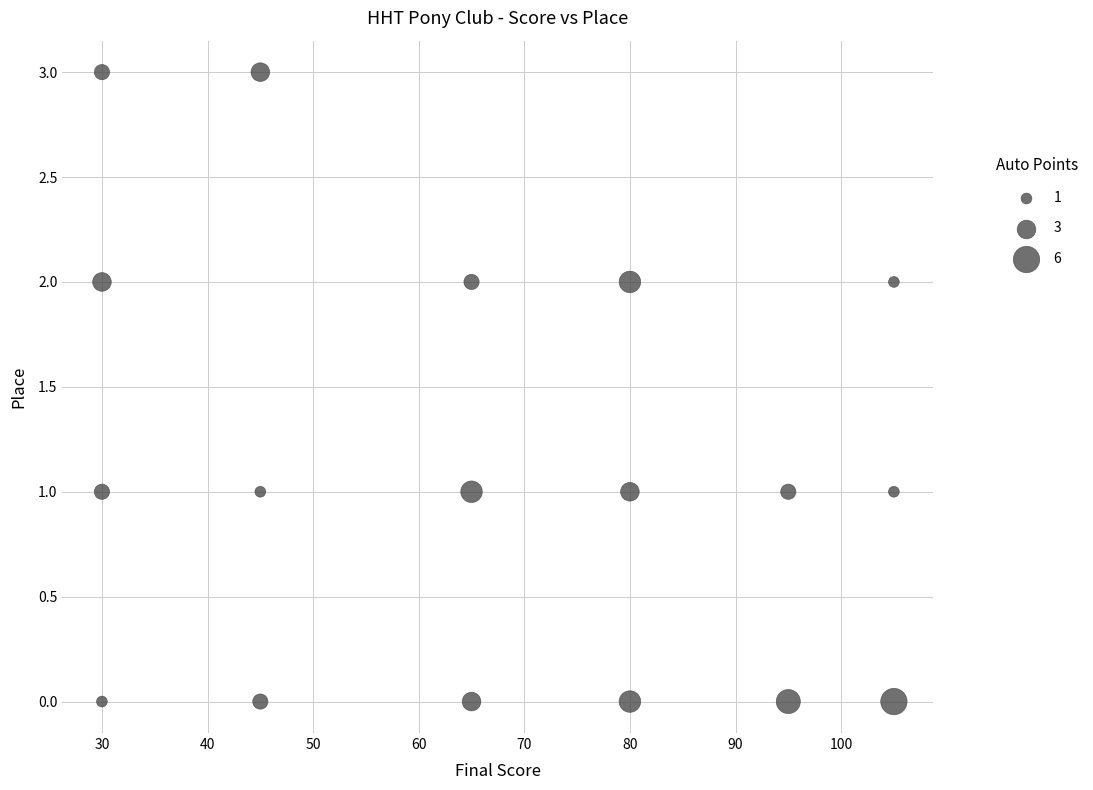

What is the range of X values (max minus min)?

75